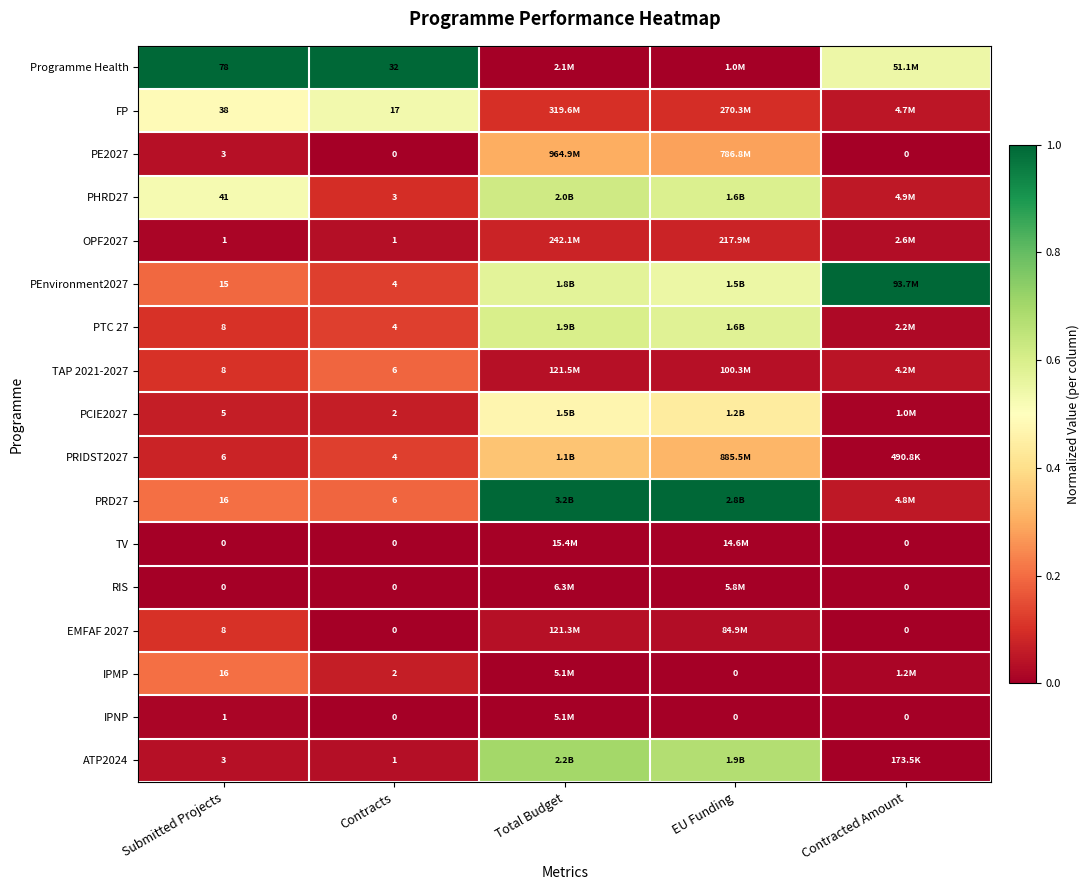

What is the difference between the highest and lowest values at Submitted Projects?

78.0